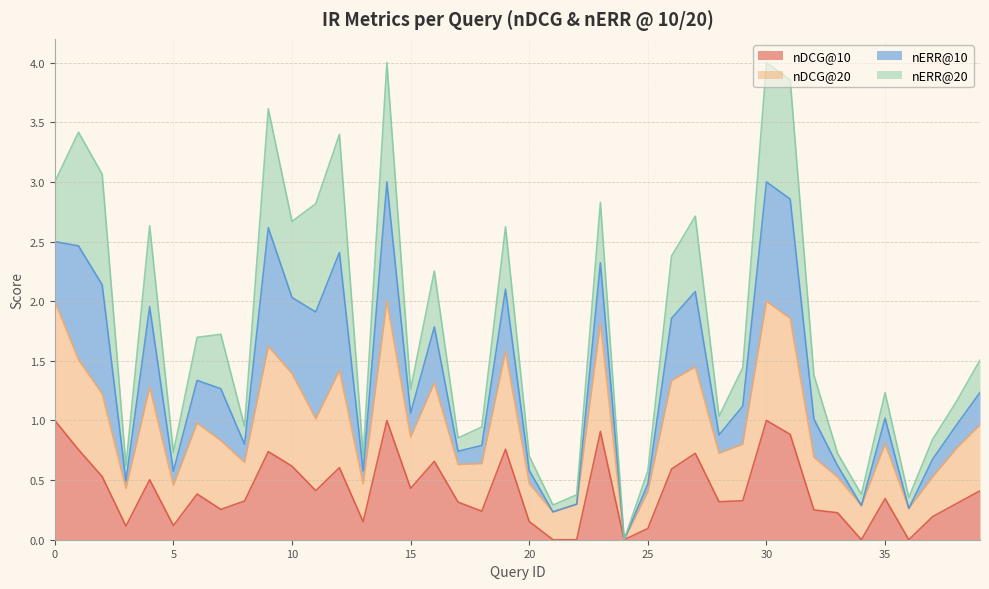

What value does the nDCG@20 series have at 18?

0.6